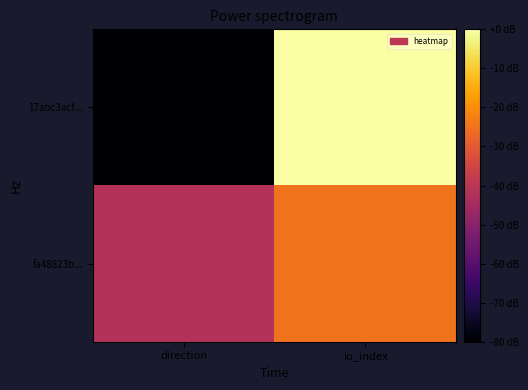

Which category has the highest value across all series?

io_index